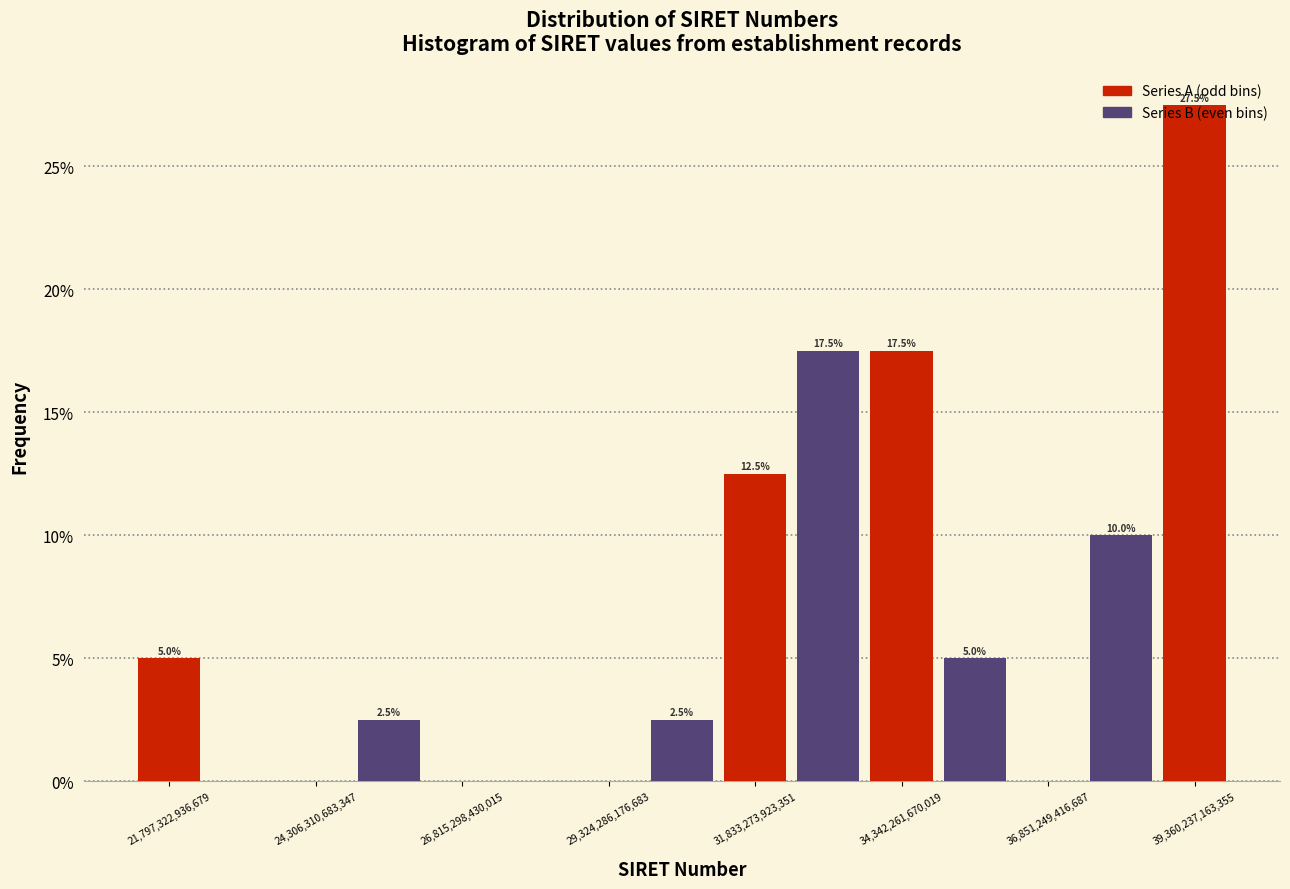

Read against the x-axis, roughly where is the centre of the tallest bar?

39500000000000